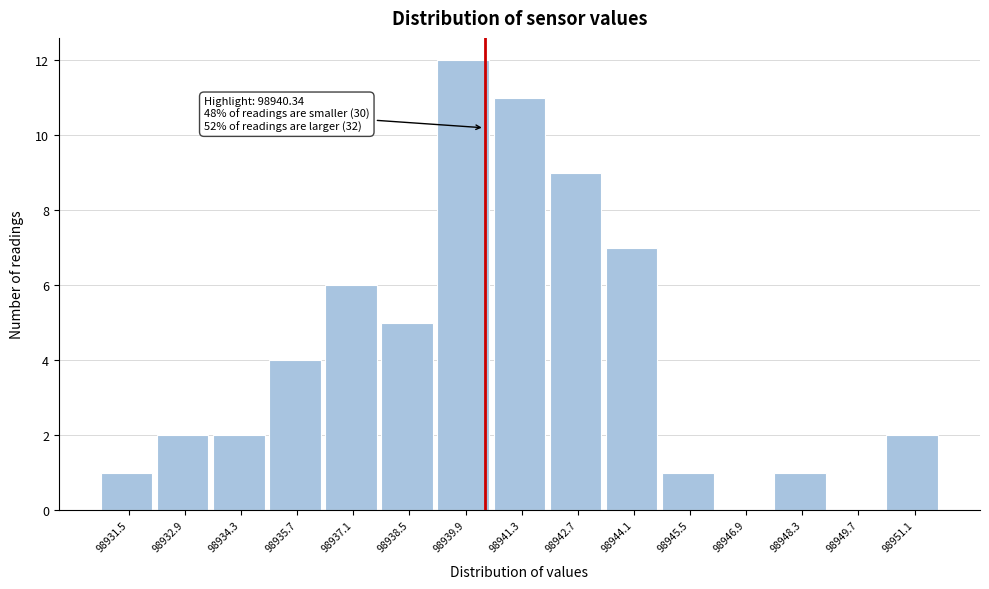

Which range on the x-axis has the tallest bar?

98939.2 to 98940.6